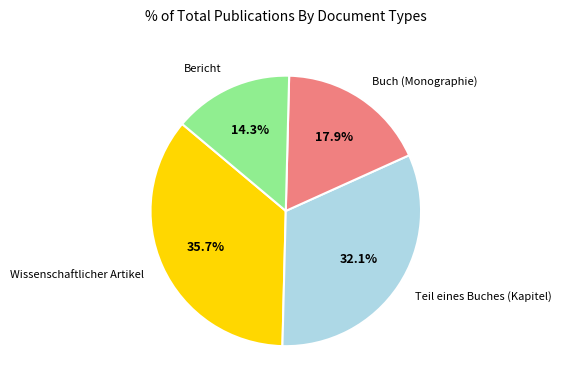

Count the number of slices in the pie.

4